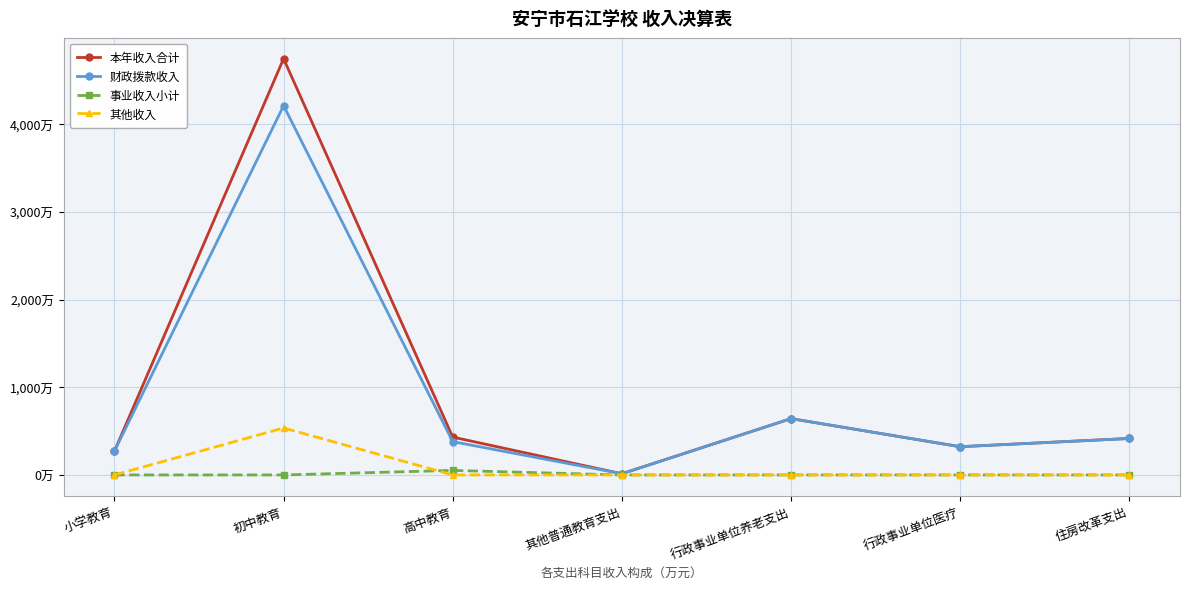

At which category does 其他收入 reach its first local peak?

初中教育